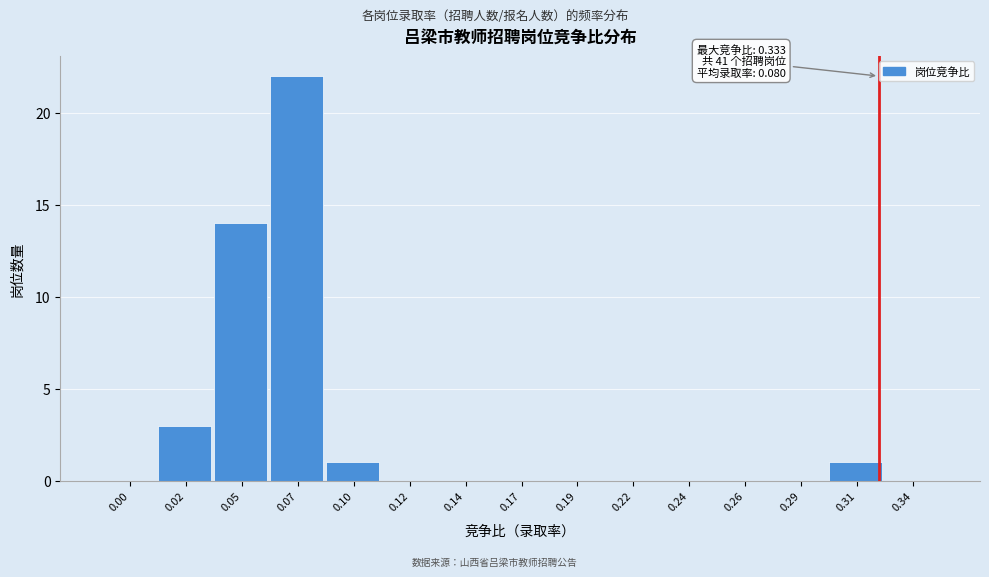

Reading right to left, list all the values displayed in this chart.

0.34=0	0.31=1	0.29=0	0.26=0	0.24=0	0.22=0	0.19=0	0.17=0	0.14=0	0.12=0	0.10=1	0.07=22	0.05=14	0.02=3	0.00=0